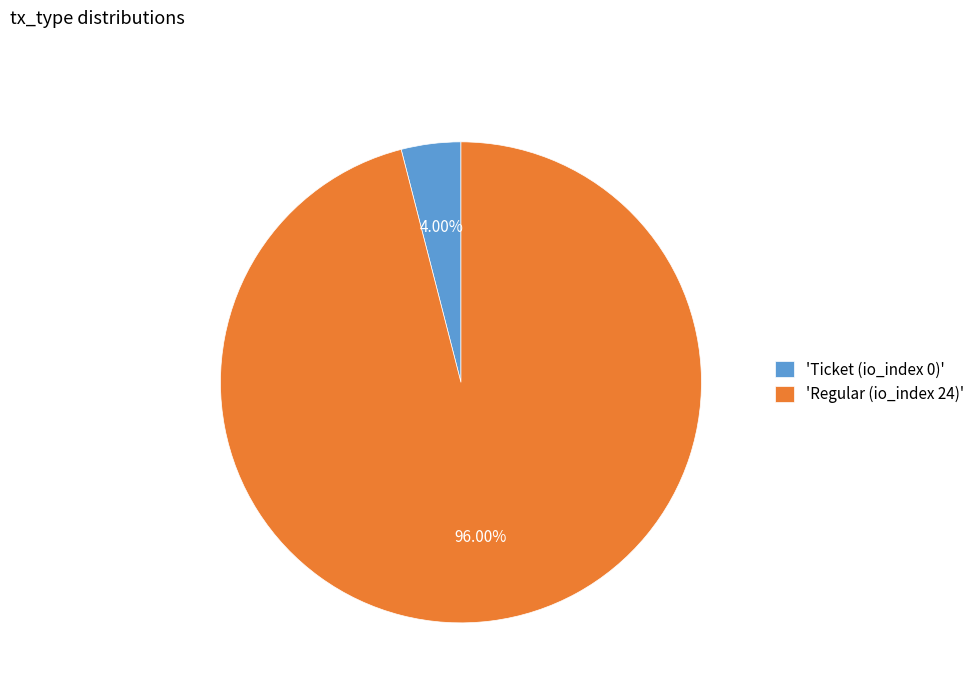

Is there any slice that represents more than half of the pie?

Yes